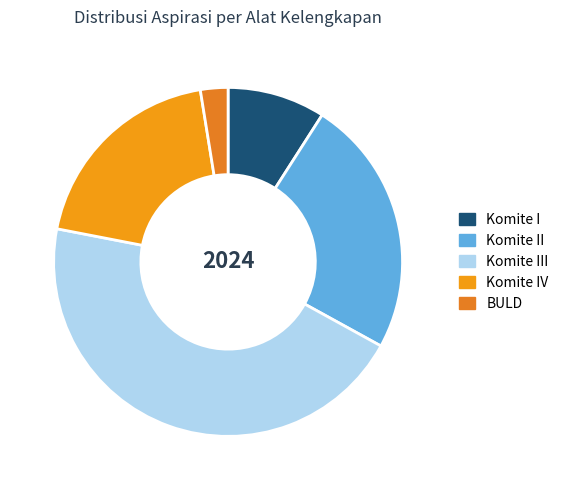

Is there any slice that represents more than half of the pie?

No